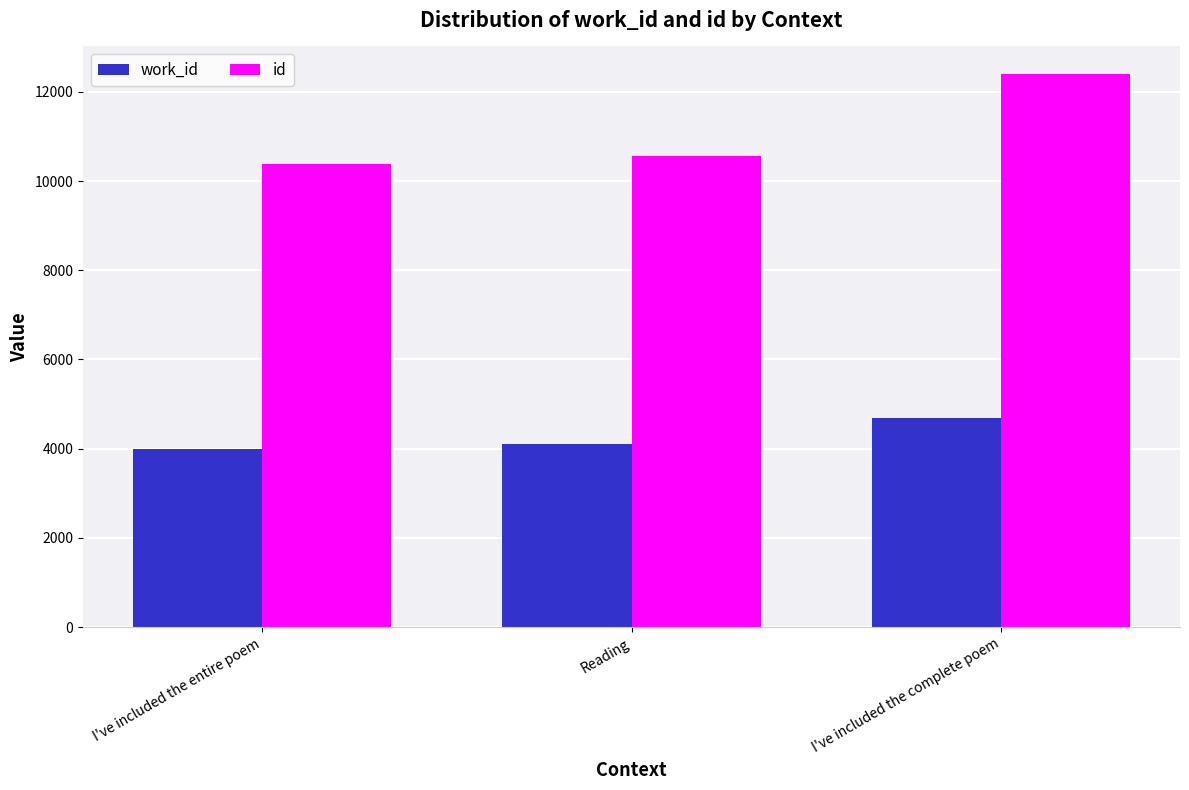

What is the total value across all series at I've included the entire poem?

14391